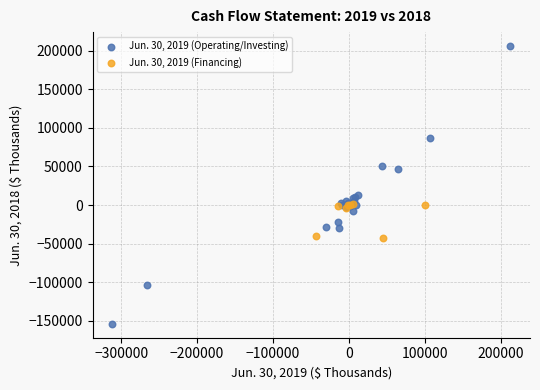

Which series contains the highest Y value?

Jun. 30, 2019 (Operating/Investing)